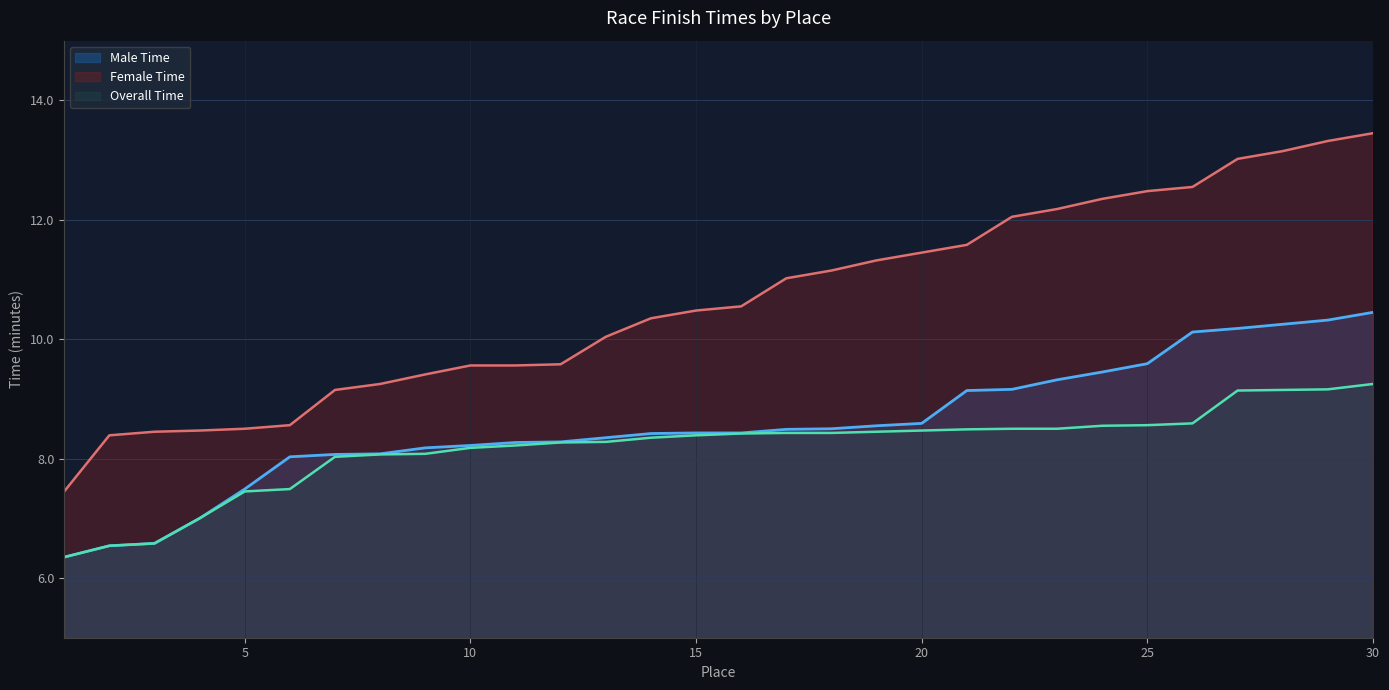

Rank the series at 23 from highest to lowest value.

Female Time, Male Time, Overall Time